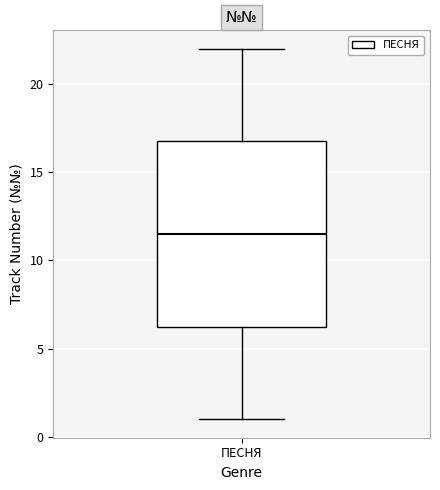

Where does the median line of the box for ПЕСНЯ sit on the y-axis? The values are not printed on the chart, so give them approximately, as read against the axis.

11.5